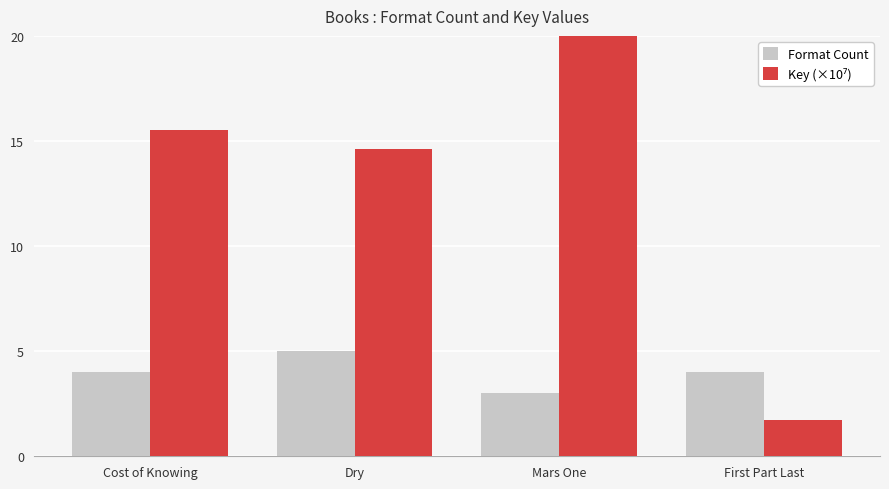

Between Cost of Knowing and Mars One, which series saw the biggest shift?

Key (×10⁷)